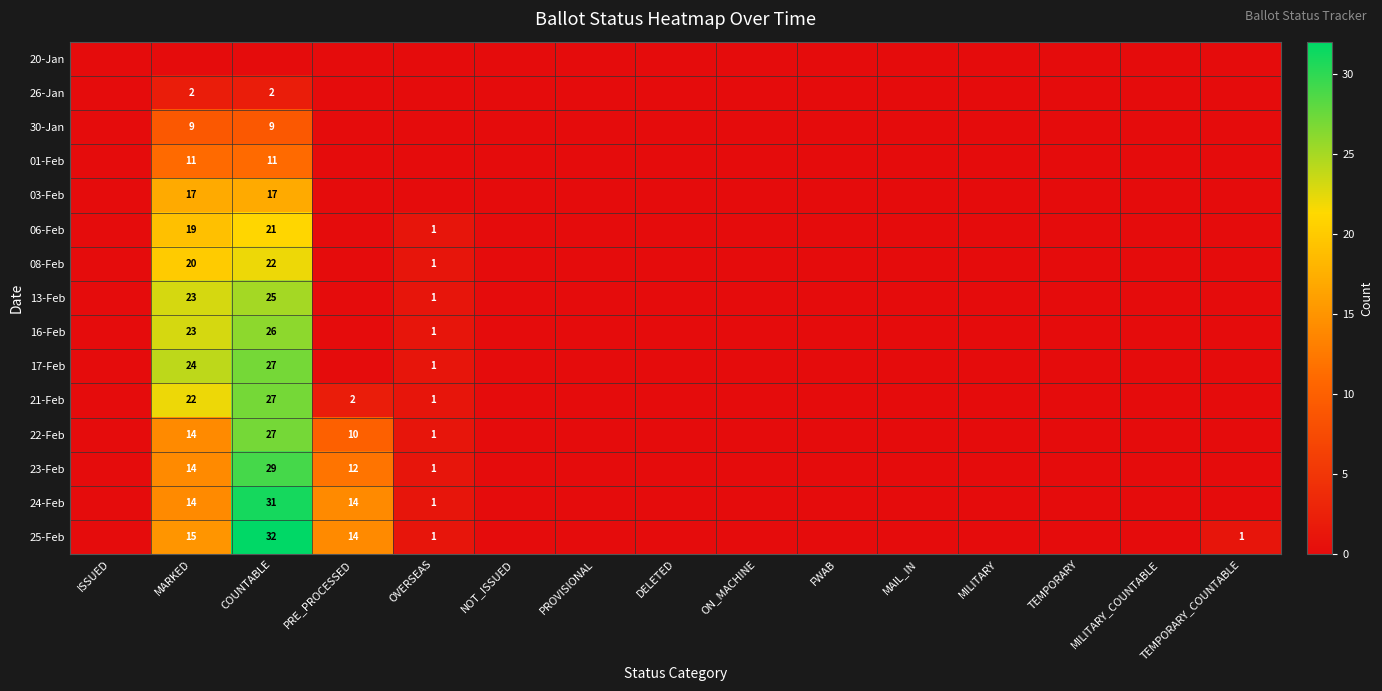

How many distinct data groups are displayed?

15